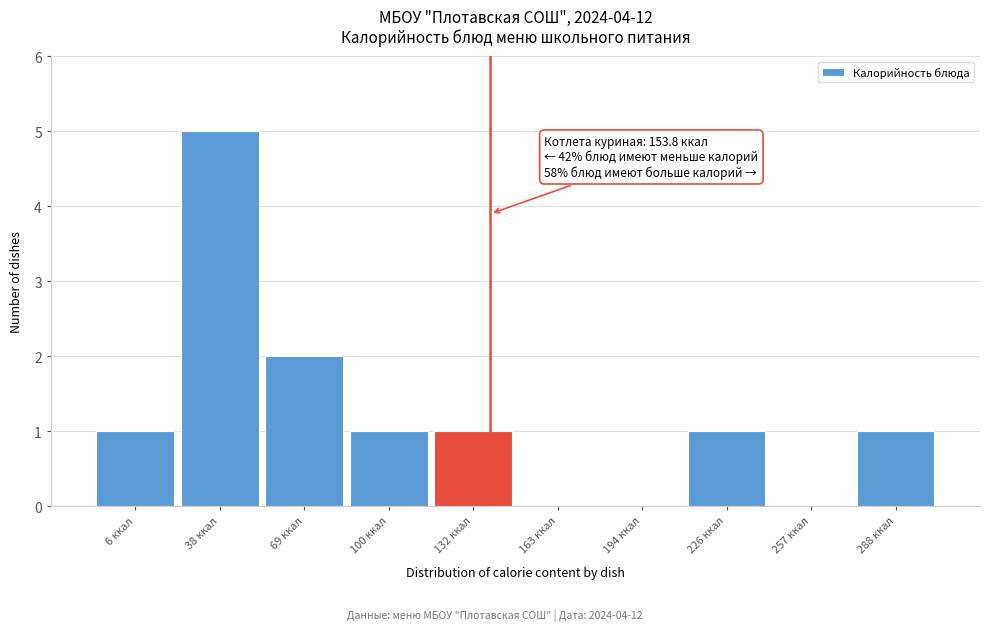

Reading left to right, transcribe all the data shown in this chart.

6 ккал=1	38 ккал=5	69 ккал=2	100 ккал=1	132 ккал=1	163 ккал=0	194 ккал=0	226 ккал=1	257 ккал=0	288 ккал=1